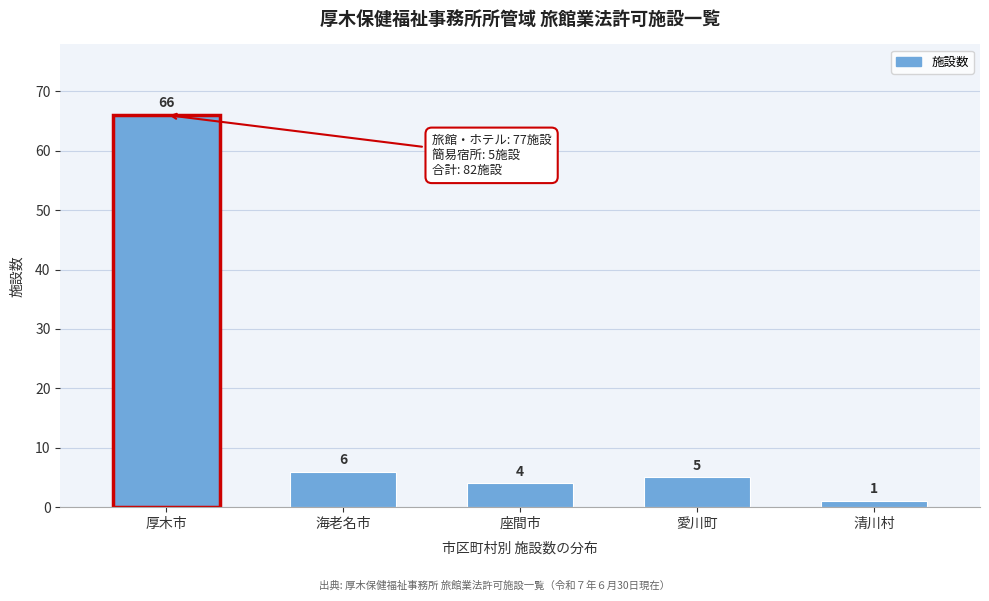

Reading left to right, transcribe all the data shown in this chart.

厚木市=66	海老名市=6	座間市=4	愛川町=5	清川村=1